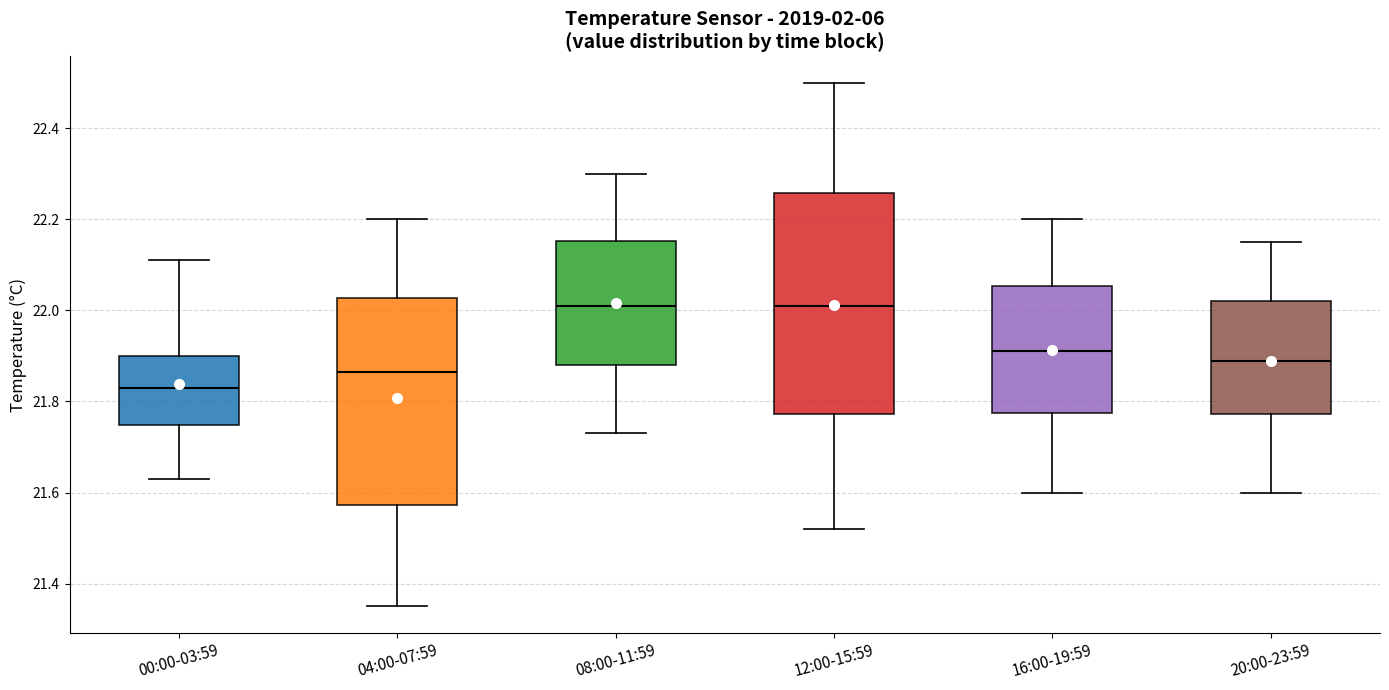

Which box has the lowest median line?

00:00-03:59